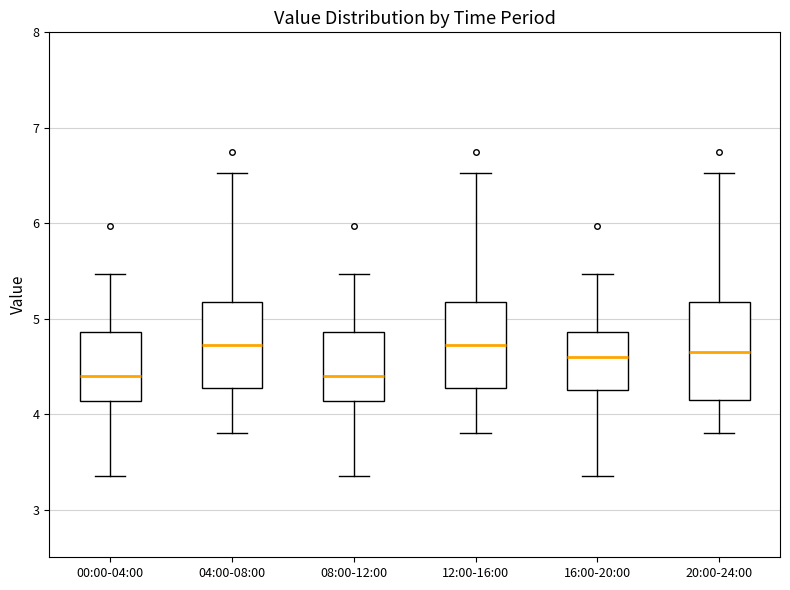

Reading left to right, transcribe this box plot: for each box, give where its median line is, the range the box spans, and where its two whiskers end, as read against the y-axis. The values are not printed on the chart, so give them approximately, as read against the axis.

00:00-04:00: median 4.4, box 4.1 to 4.9, whiskers 3.4 to 5.5
04:00-08:00: median 4.7, box 4.3 to 5.2, whiskers 3.8 to 6.5
08:00-12:00: median 4.4, box 4.1 to 4.9, whiskers 3.4 to 5.5
12:00-16:00: median 4.7, box 4.3 to 5.2, whiskers 3.8 to 6.5
16:00-20:00: median 4.6, box 4.3 to 4.9, whiskers 3.4 to 5.5
20:00-24:00: median 4.7, box 4.2 to 5.2, whiskers 3.8 to 6.5